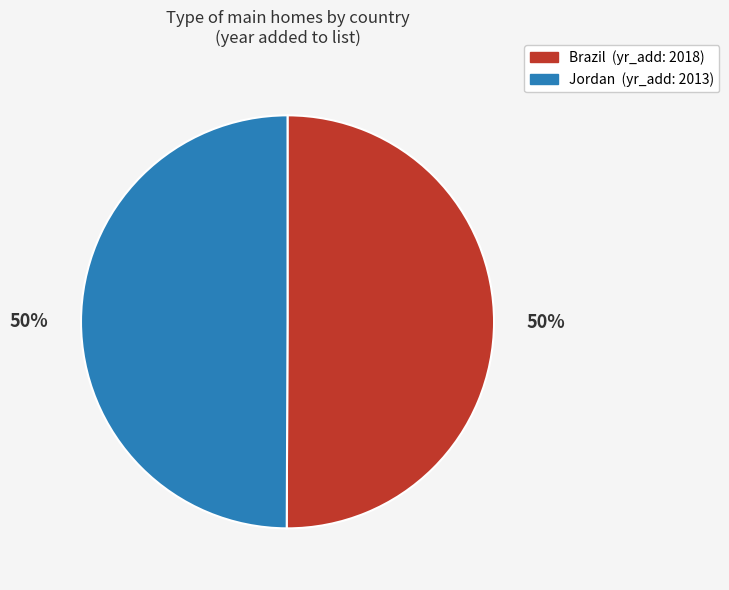

What is the ratio of the value at Brazil (yr_add: 2018) to the value at Jordan (yr_add: 2013)?

1.0